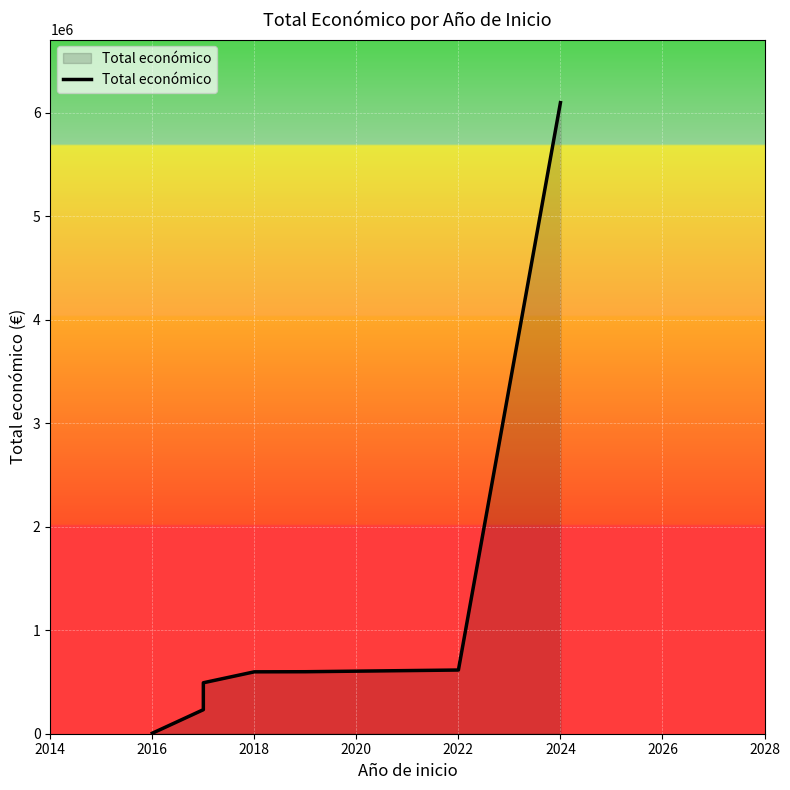

How many values exceed 598049?

3